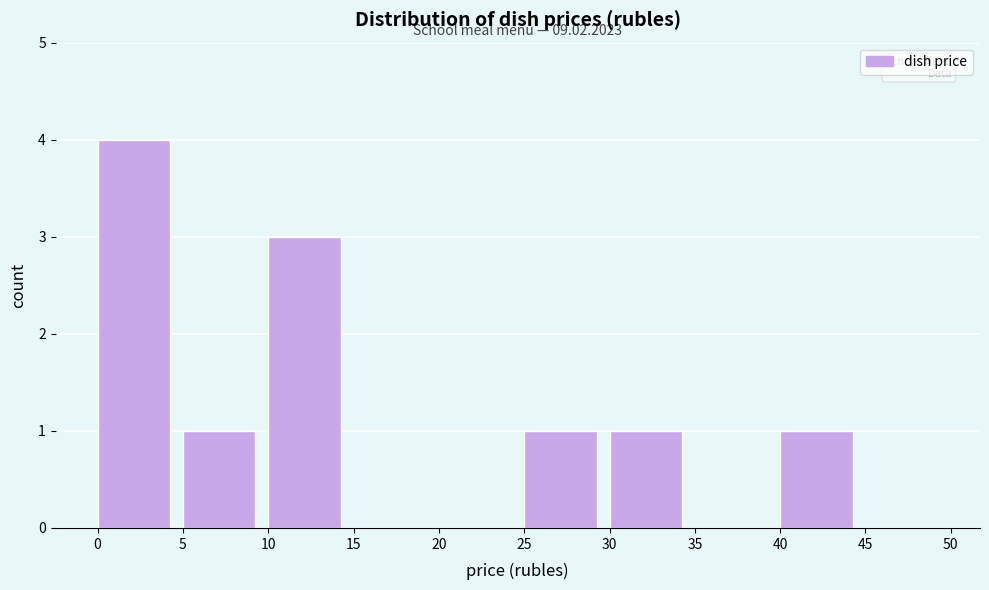

Which range on the x-axis has the tallest bar?

0 to 5